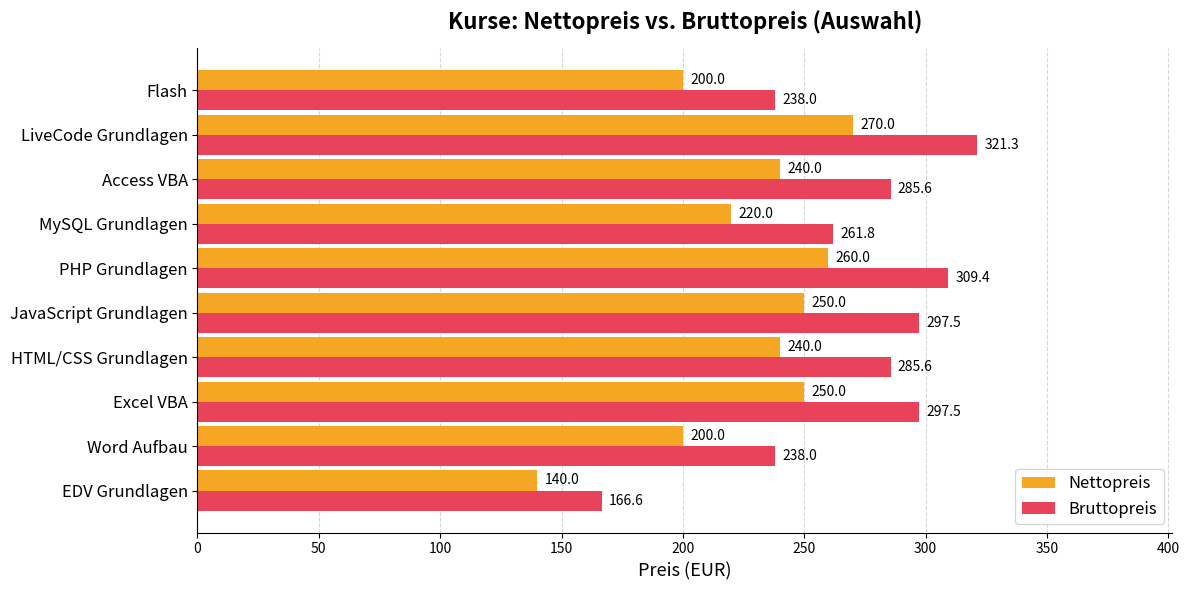

Read the Bruttopreis value at MySQL Grundlagen.

261.8